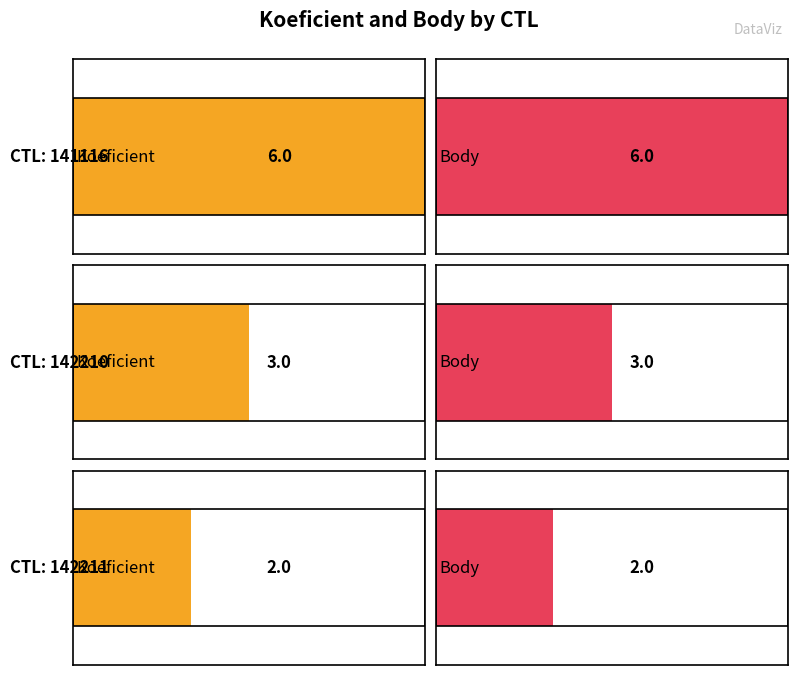

At which label is Body closest to 4?

142210